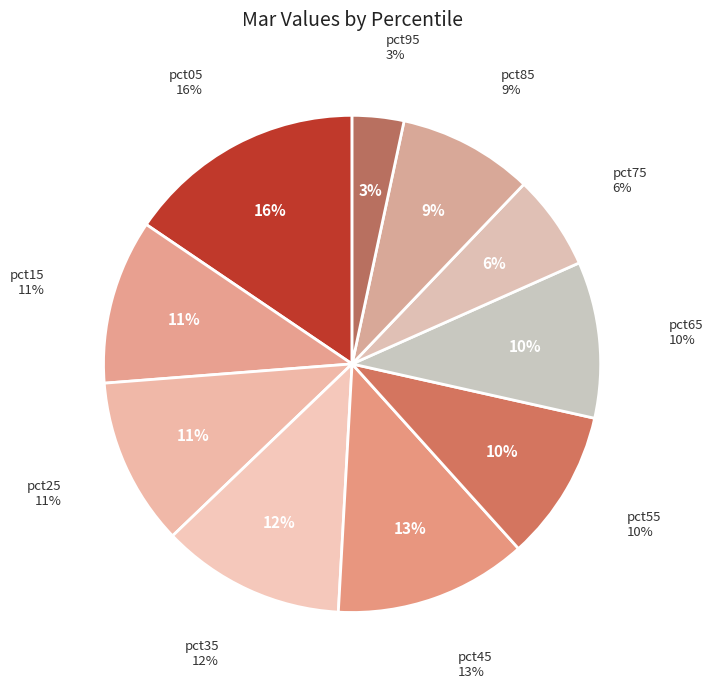

To the nearest percent, what is the combined percentage of pct95 and pct35?

15%